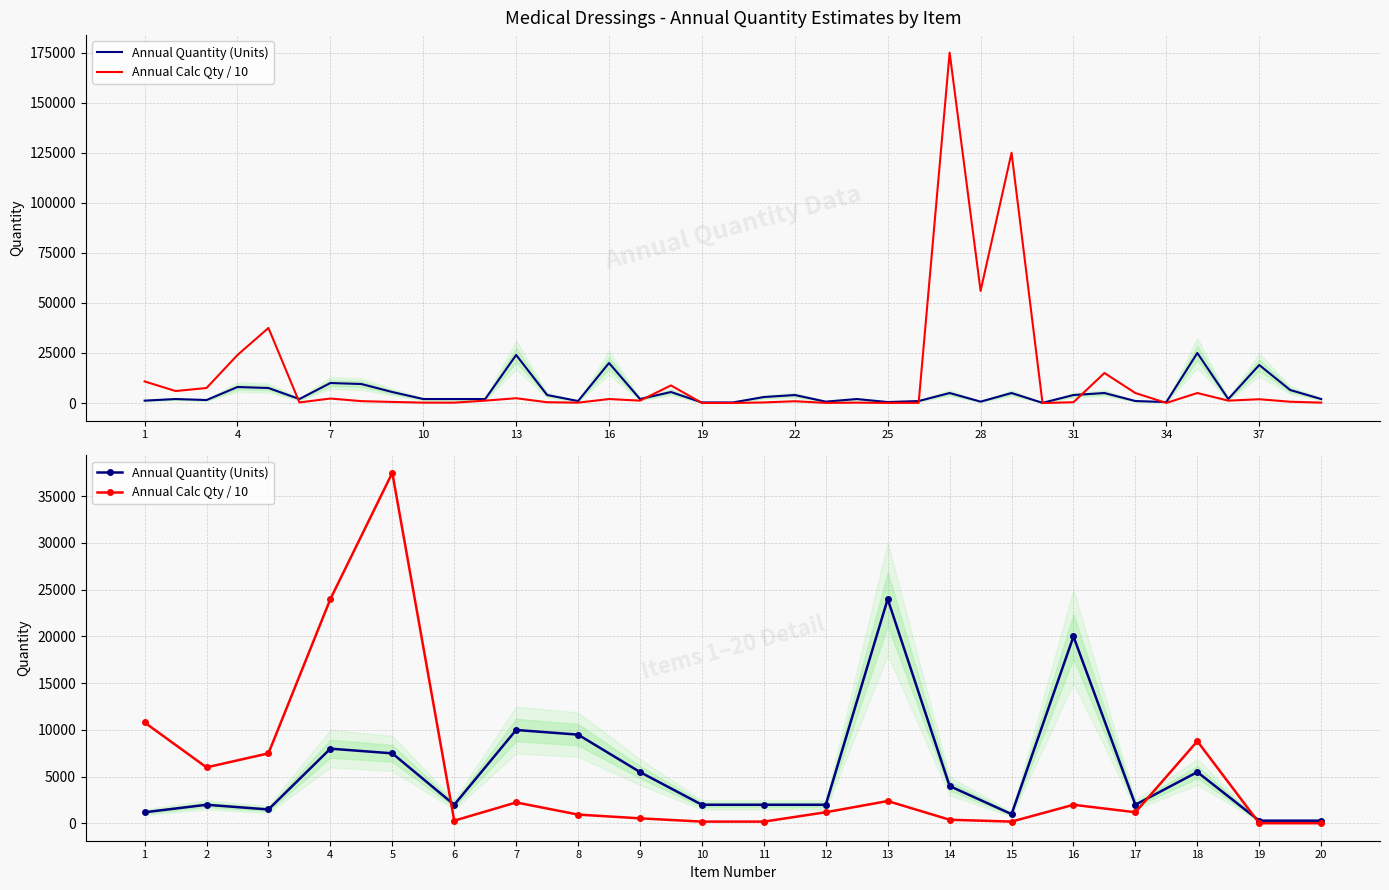

What is the value of the Annual Quantity (Units) point at the 7th from the left?

10000